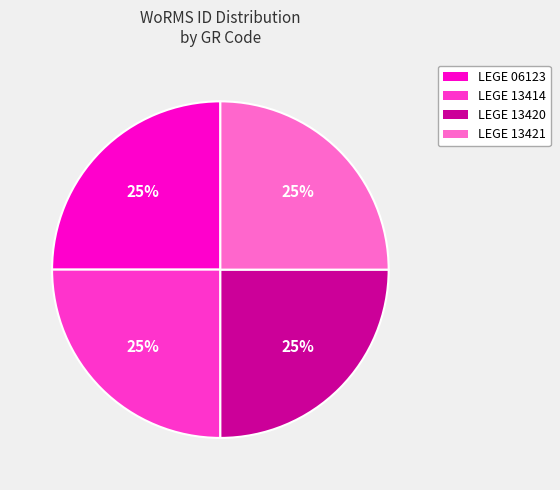

What is the ratio of the value at LEGE 13420 to the value at LEGE 06123?

1.0